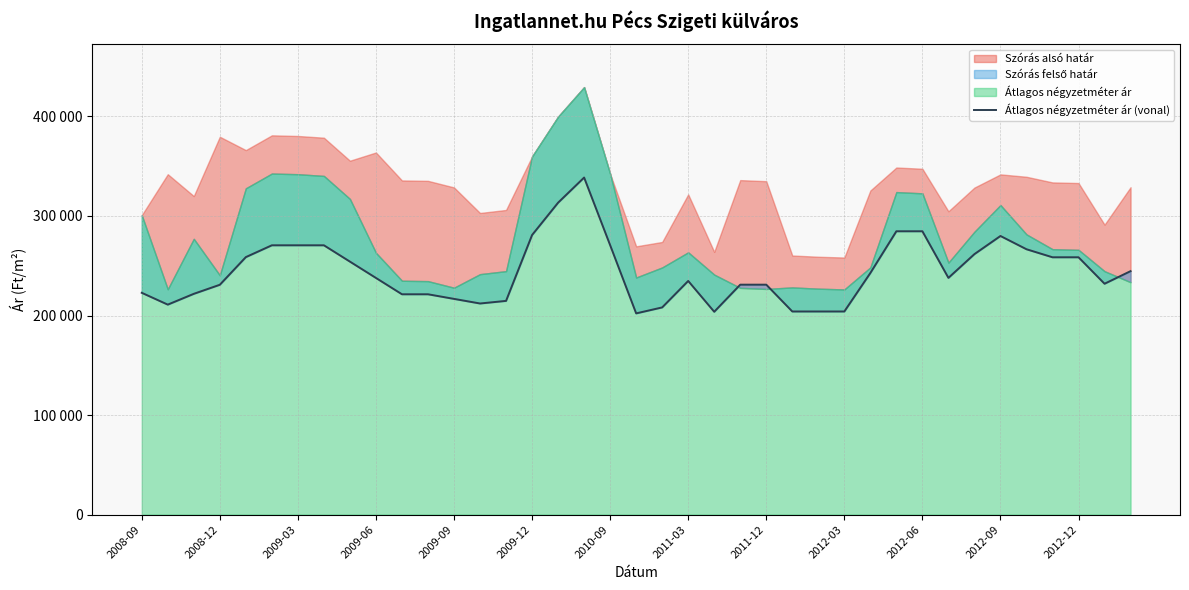

At which category does the chart reach its minimum across all series?

19